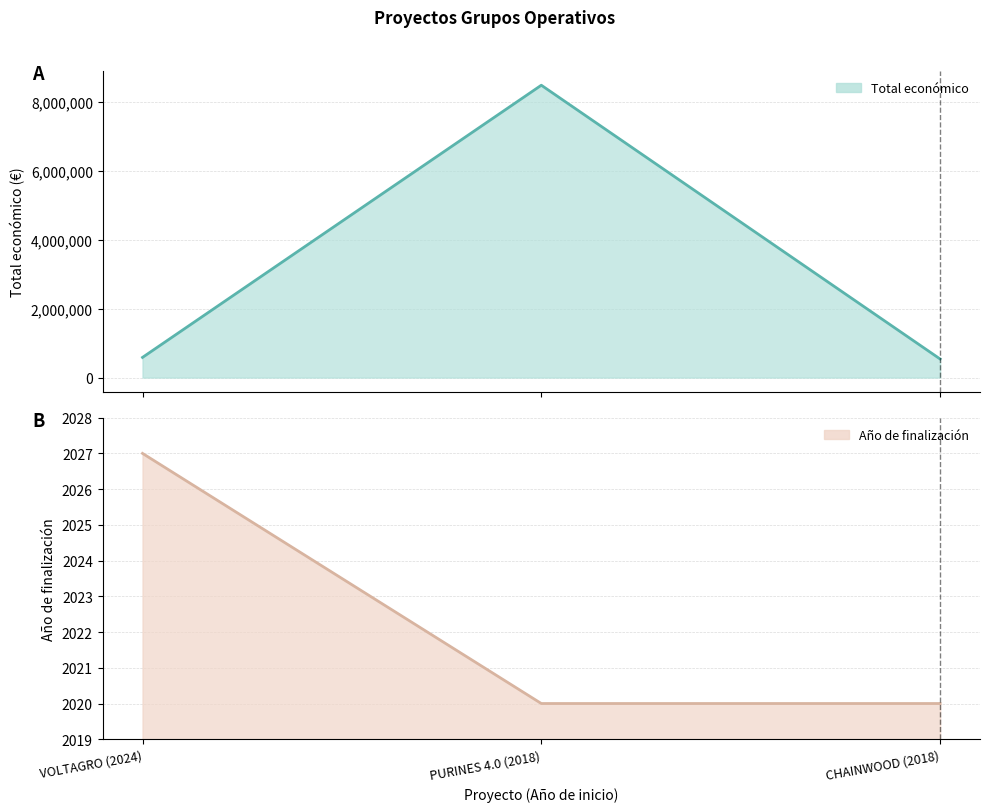

At how many categories does at least one series exceed 3649098?

1